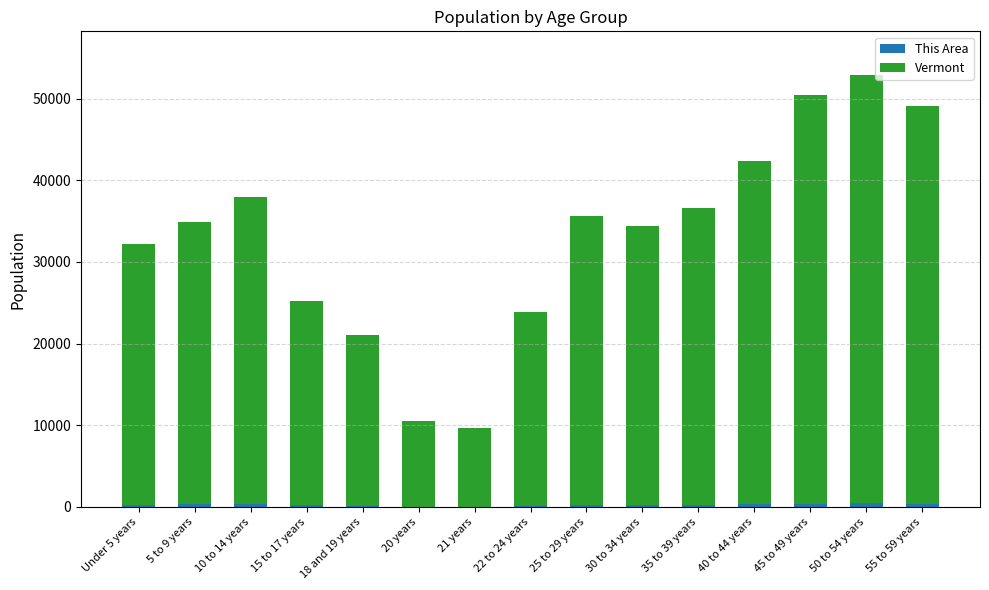

At which category is the sum across all series the highest?

50 to 54 years